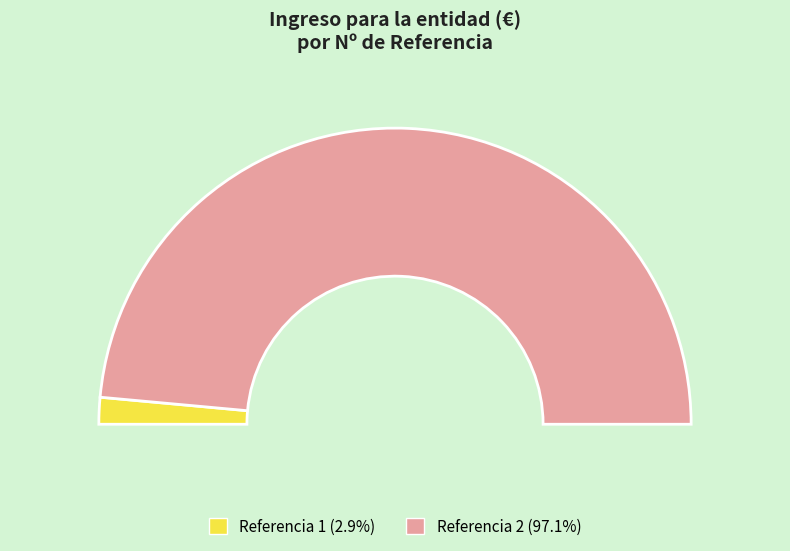

How many segments does this pie chart have?

2